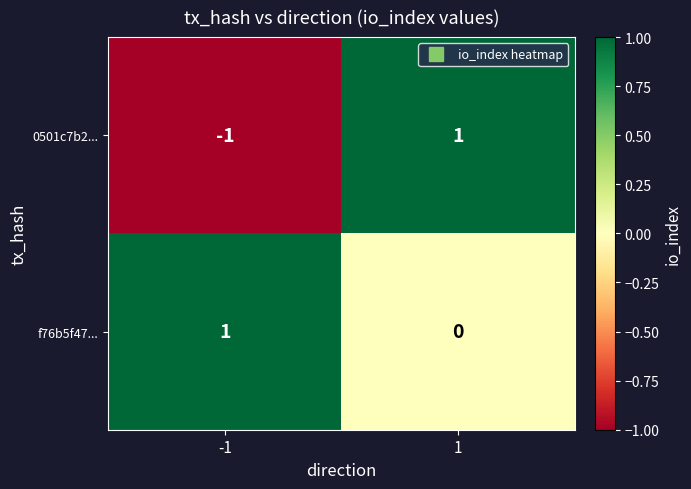

Reading right to left, what are all the values shown in this chart?

0501c7b2...: 1	-1
f76b5f47...: 0	1